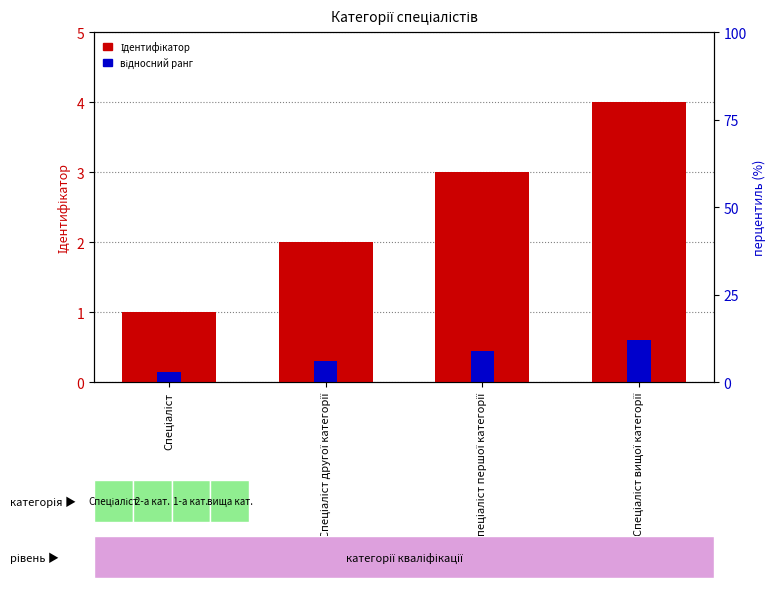

What is the value of the Ідентифікатор bar at the 2nd from the left?

2.0